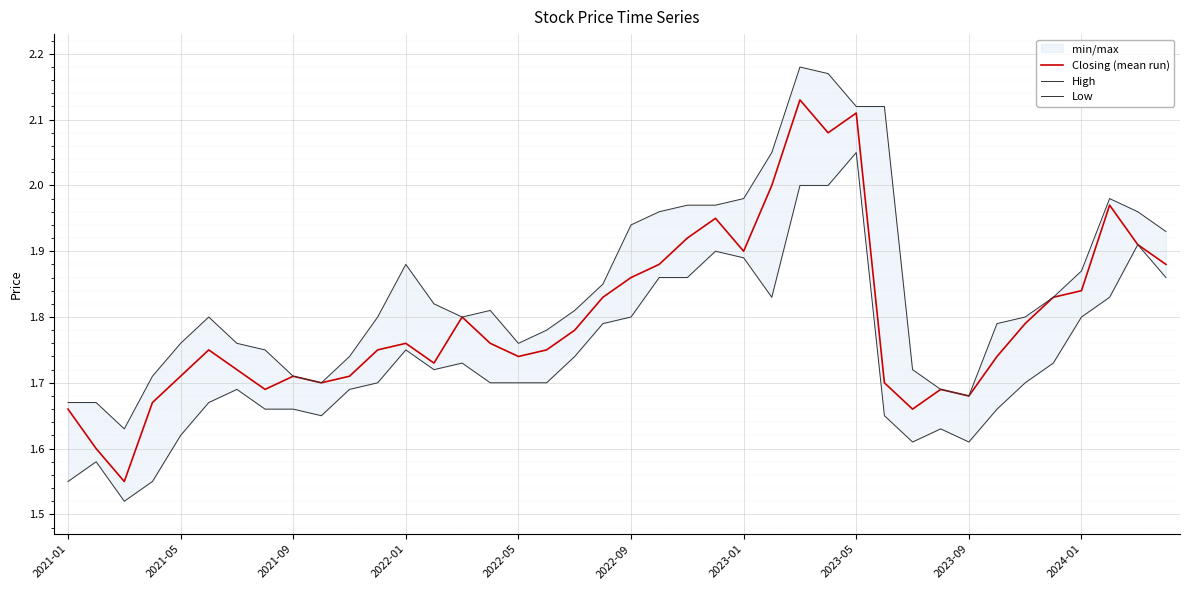

How many series are shown in this chart?

3